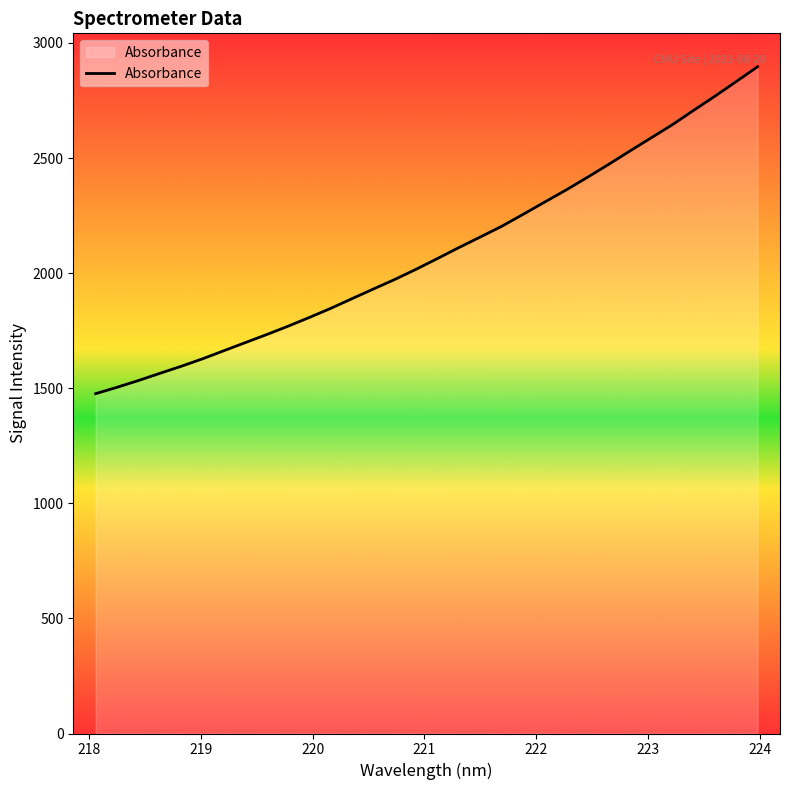

Count the number of categories in the chart.

32